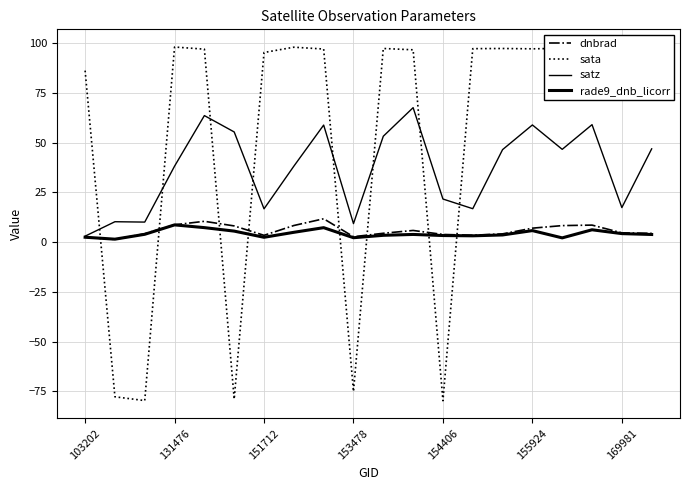

Does the chart display data point markers on the line(s)?

No